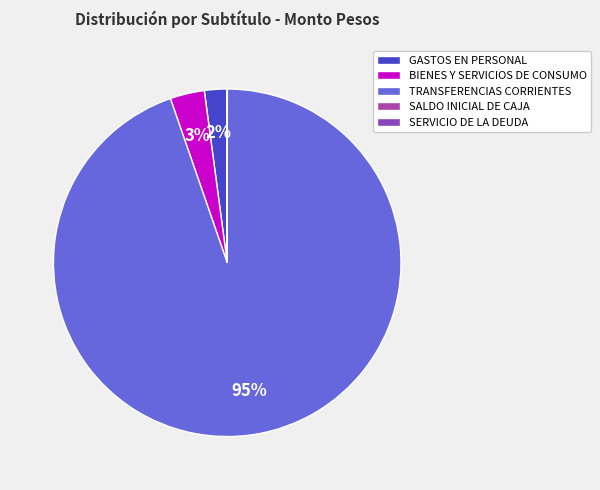

What is the change in value from GASTOS EN PERSONAL to SALDO INICIAL DE CAJA?

-184819